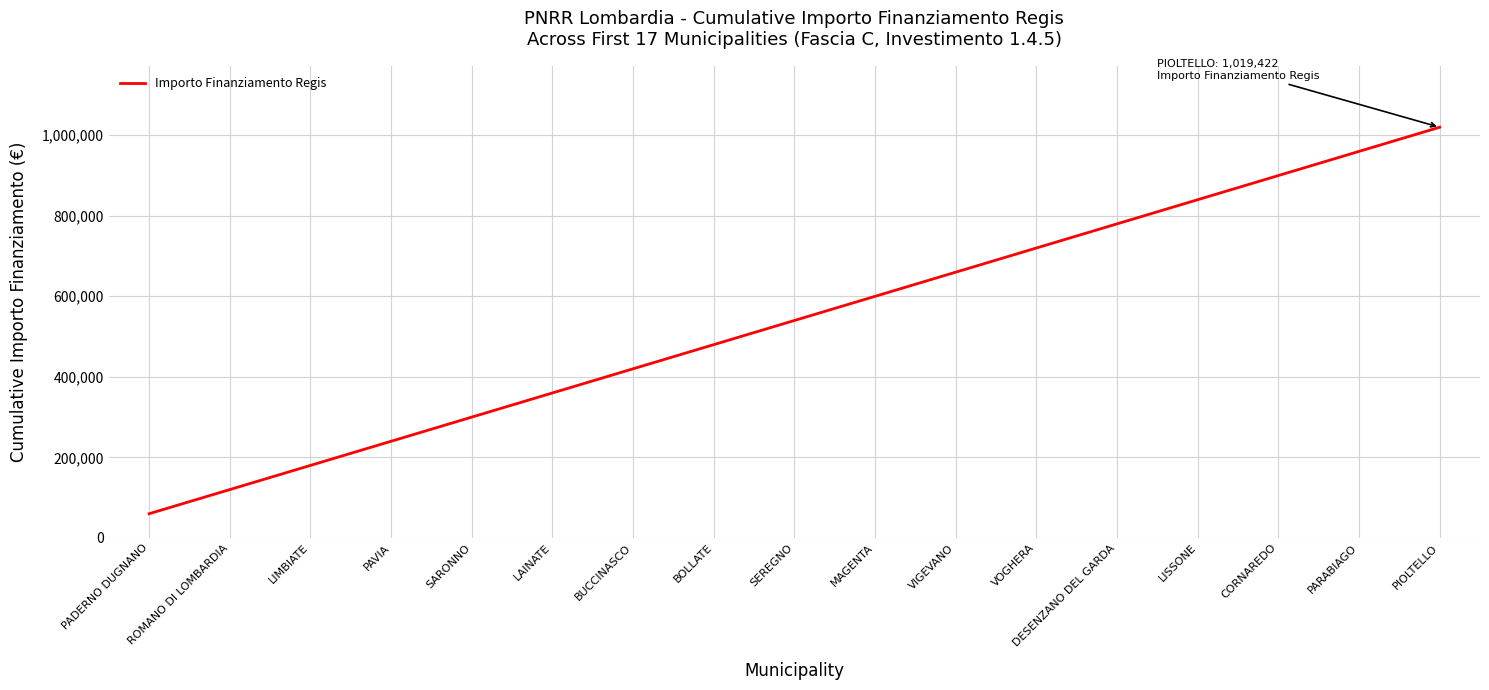

Reading right to left, extract all data points from this chart.

1019422	959456	899490	839524	779558	719592	659626	599660	539694	479728	419762	359796	299830	239864	179898	119932	59966